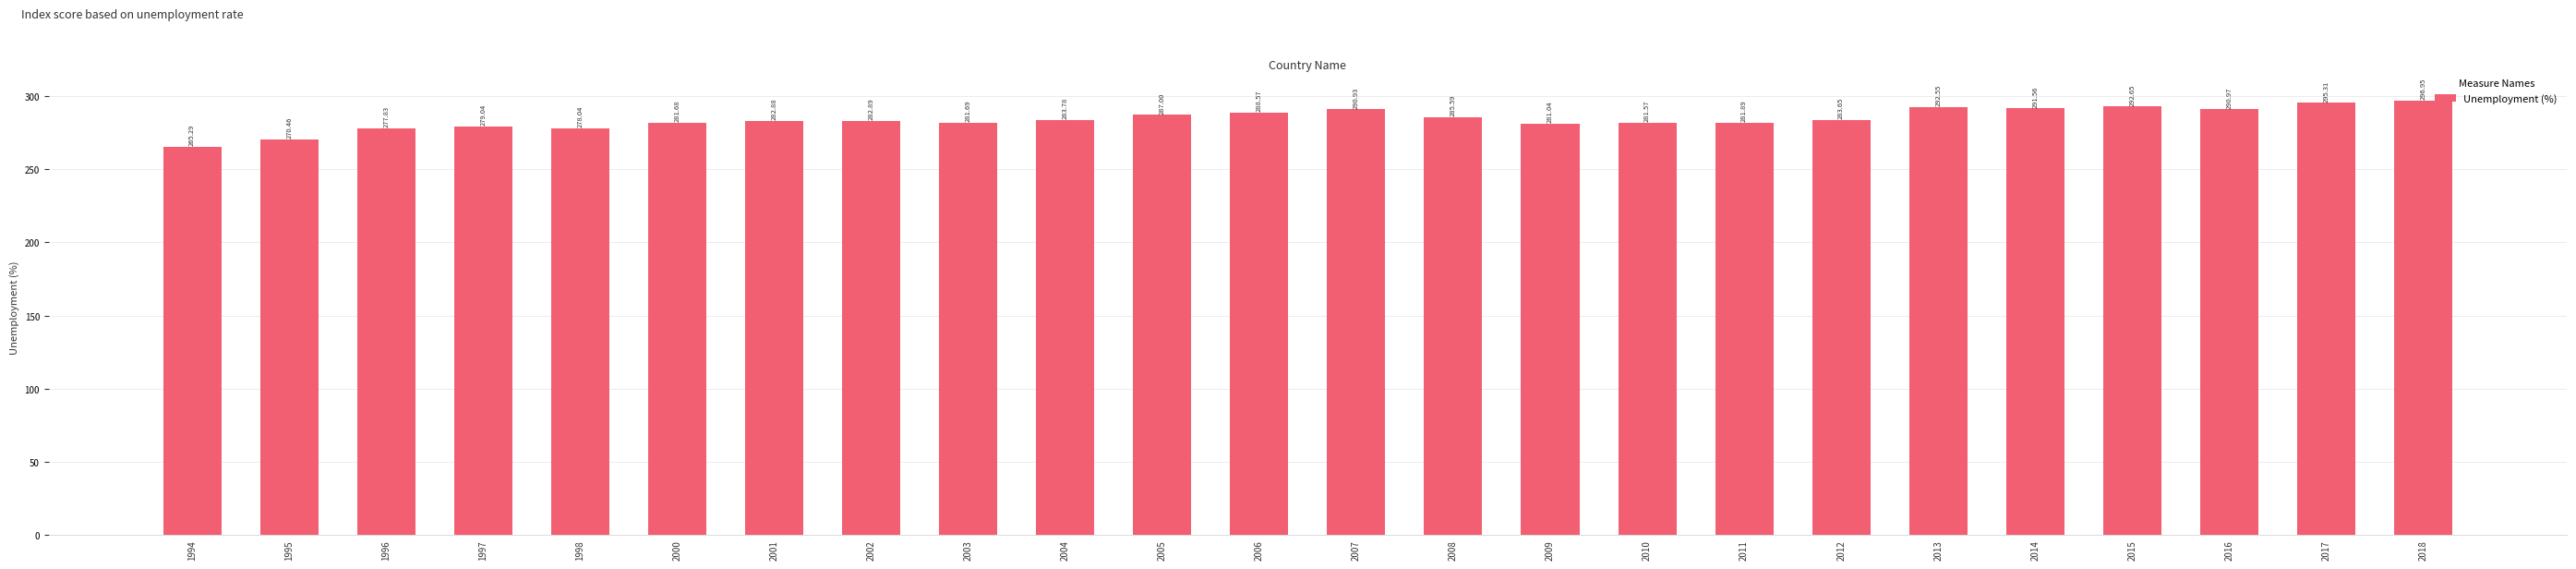

Does the chart contain any negative values?

No